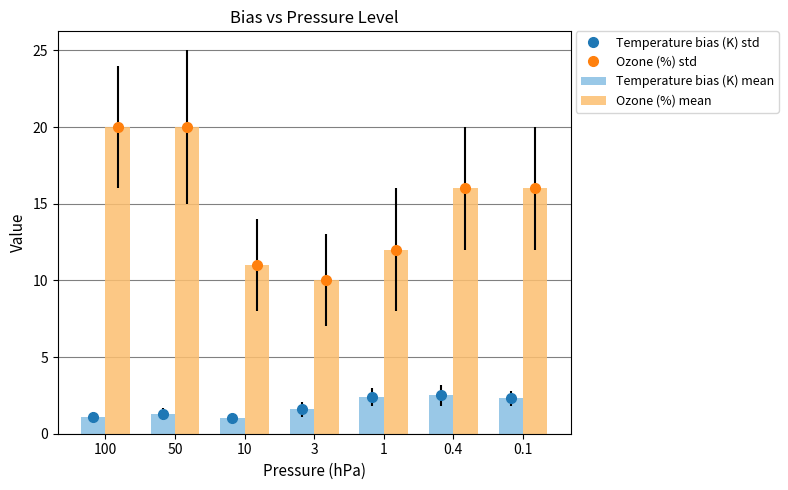

Count the Ozone (%) std values in the range 11 to 20.

6